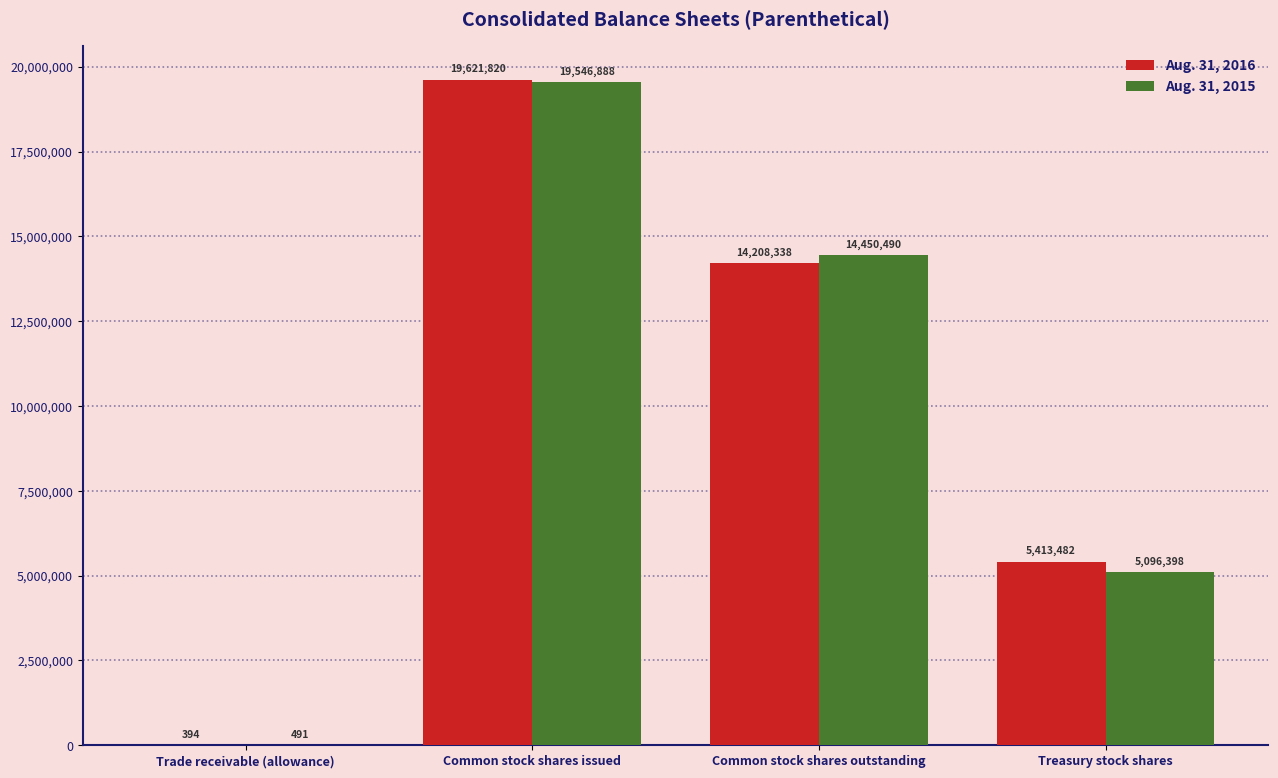

Which label corresponds to the largest value in the chart?

Common stock shares issued